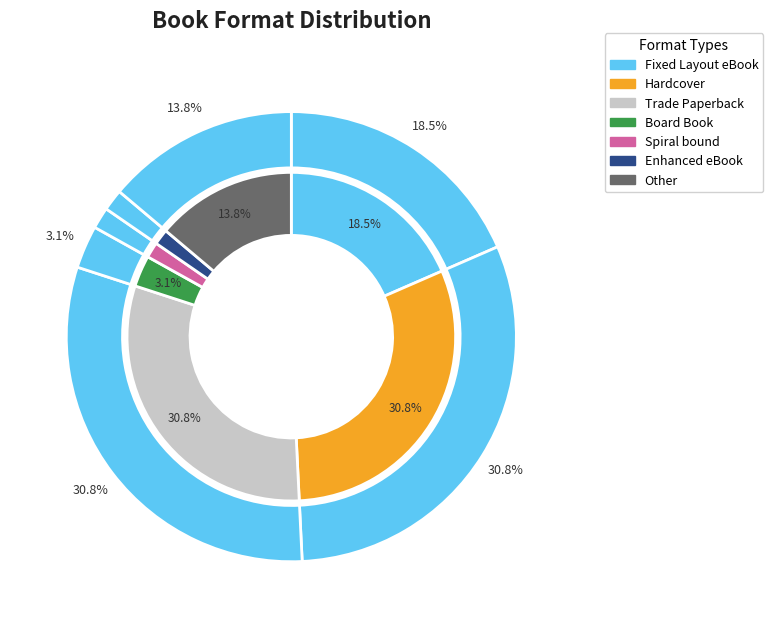

Which category has the smallest portion of the pie?

Spiral bound